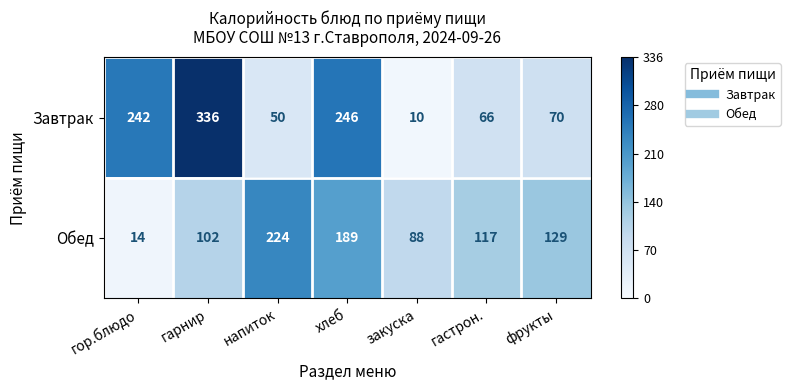

What is the greatest value displayed?

336